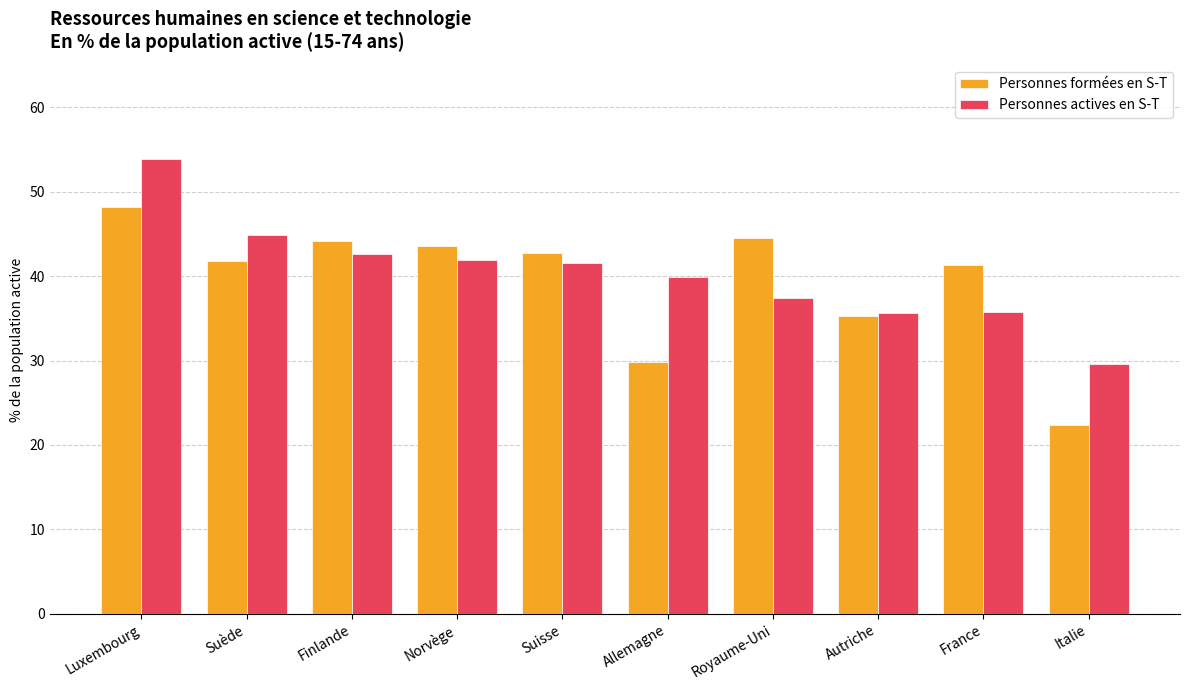

At how many categories does at least one series exceed 42?

6